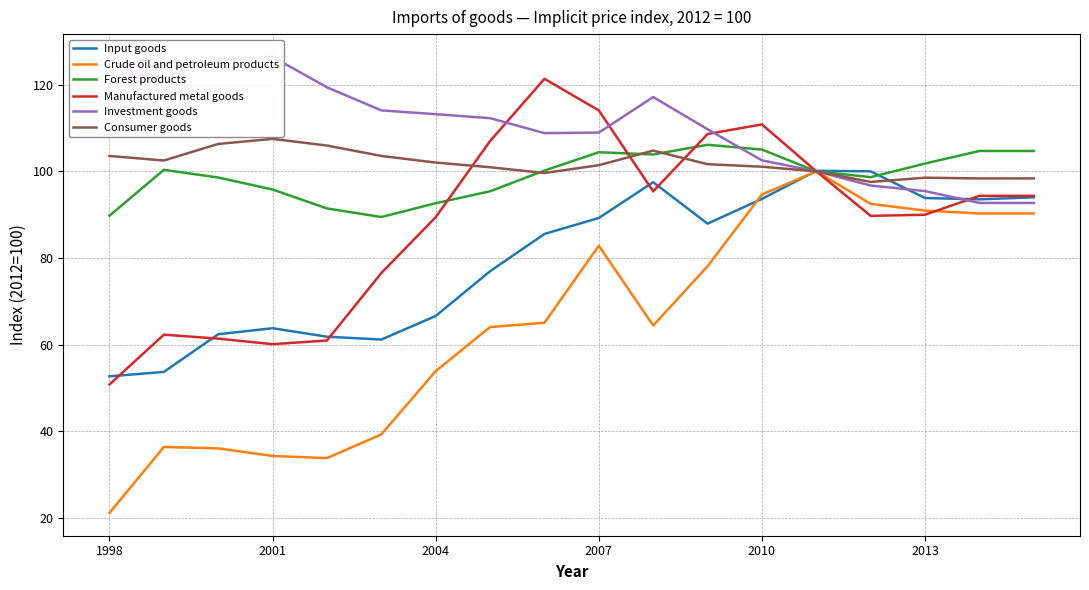

What is the highest value of the Consumer goods series?

107.5